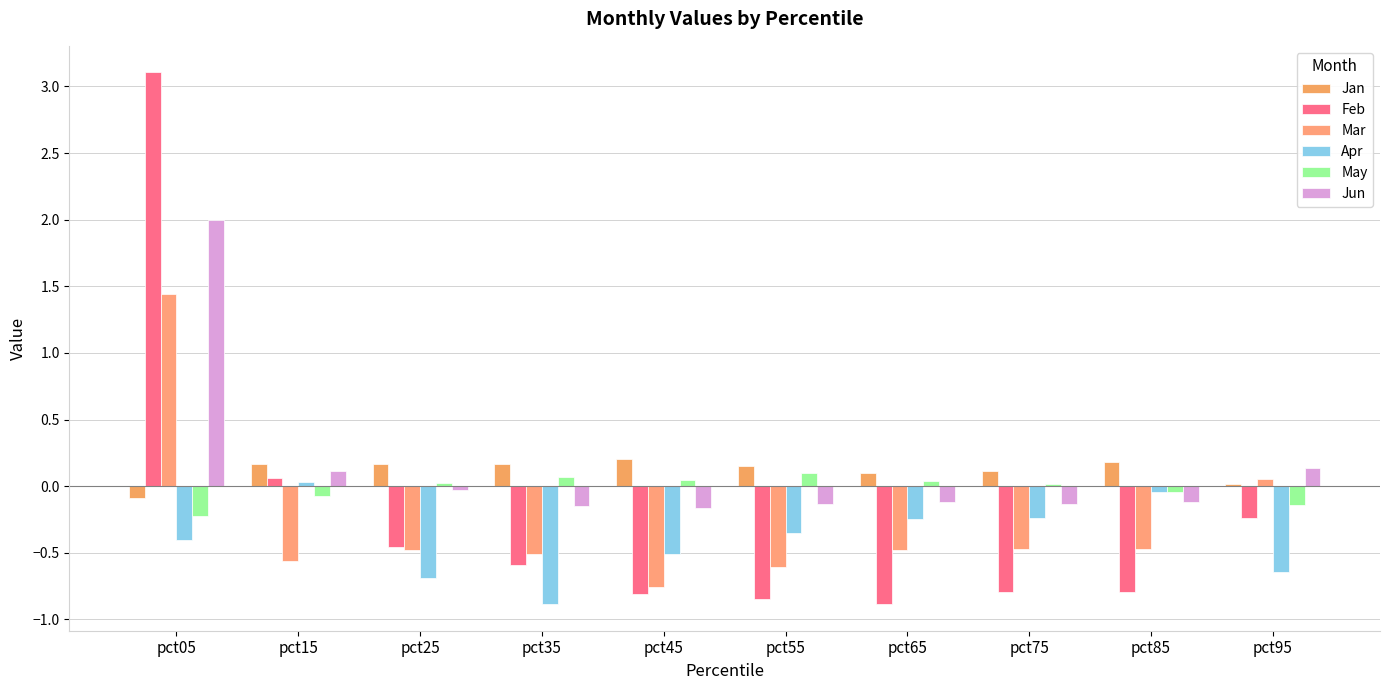

At which label is Mar closest to 0?

pct95